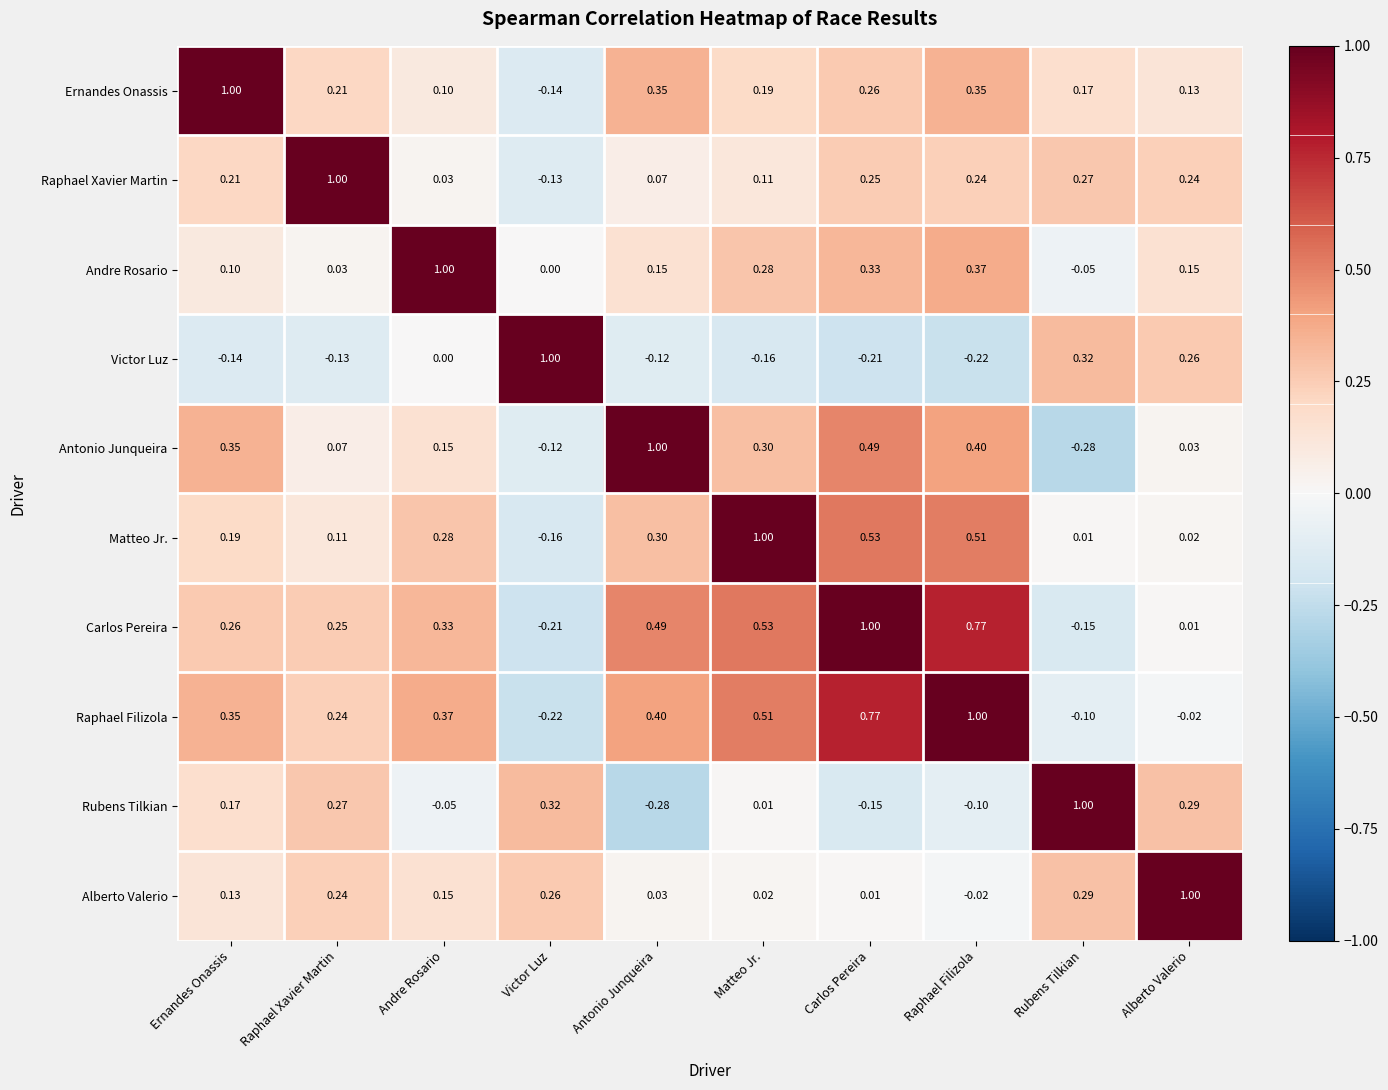

At Alberto Valerio, list the series in order from largest to smallest.

Alberto Valerio, Rubens Tilkian, Victor Luz, Raphael Xavier Martin, Andre Rosario, Ernandes Onassis, Antonio Junqueira, Matteo Jr., Carlos Pereira, Raphael Filizola